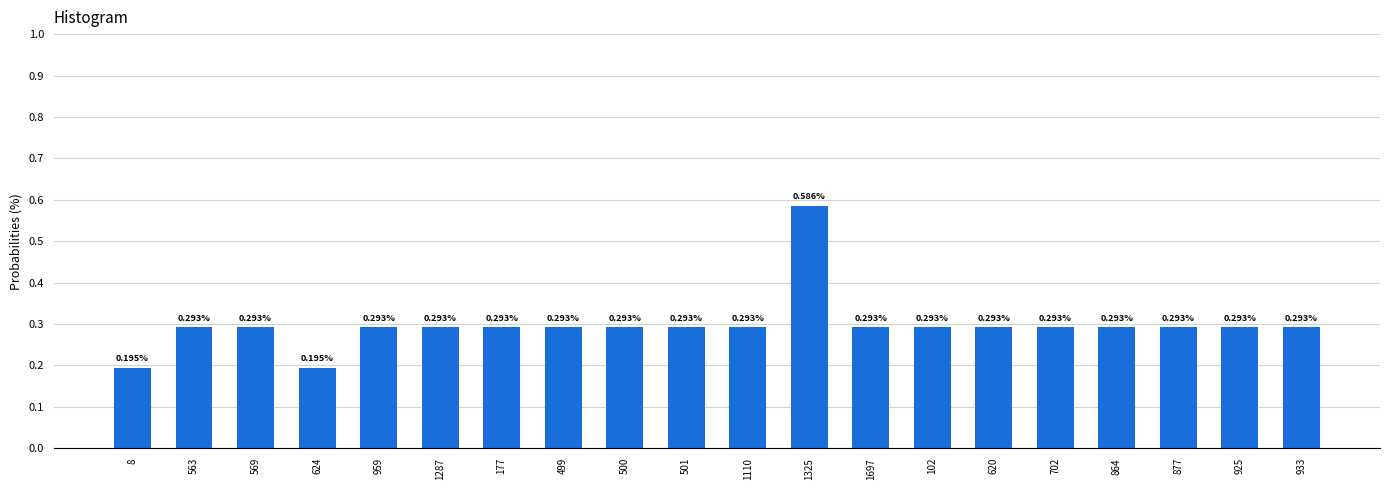

What is the change in value from 624 to 102?

+0.1